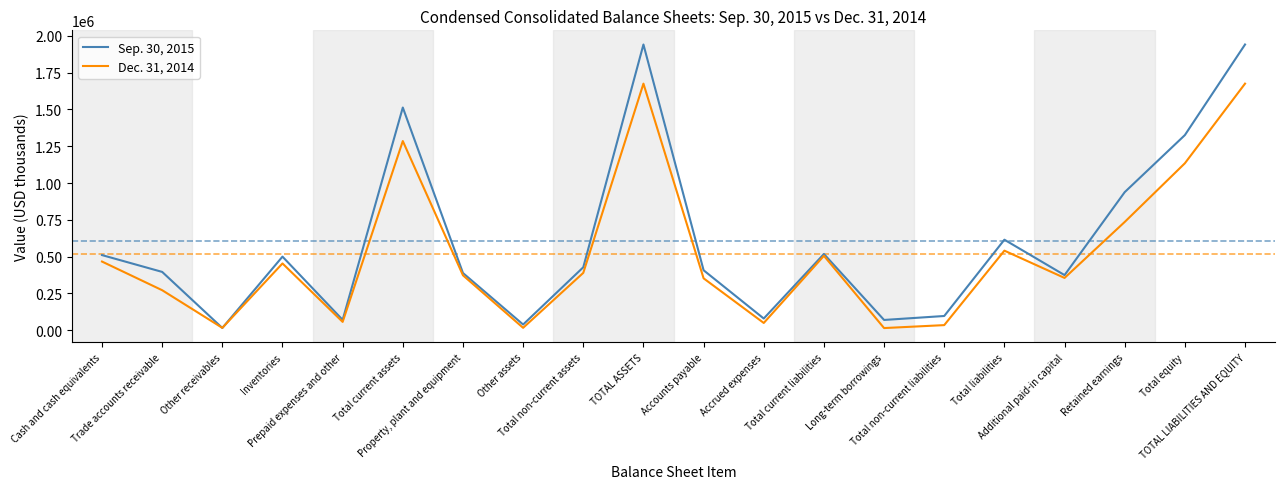

Which series has the largest total across all categories?

Sep. 30, 2015